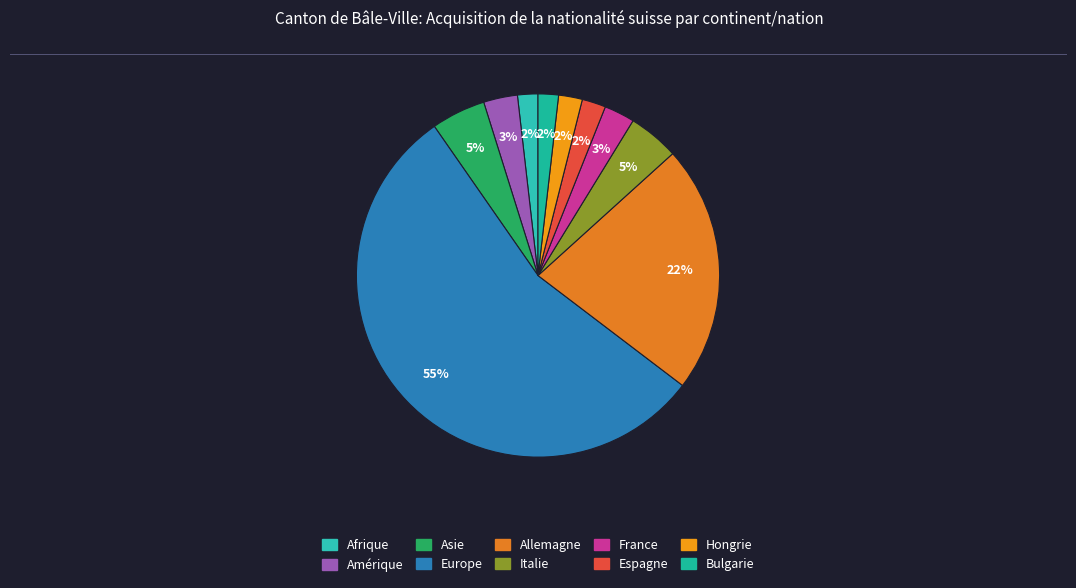

Does any single category account for the majority?

Yes